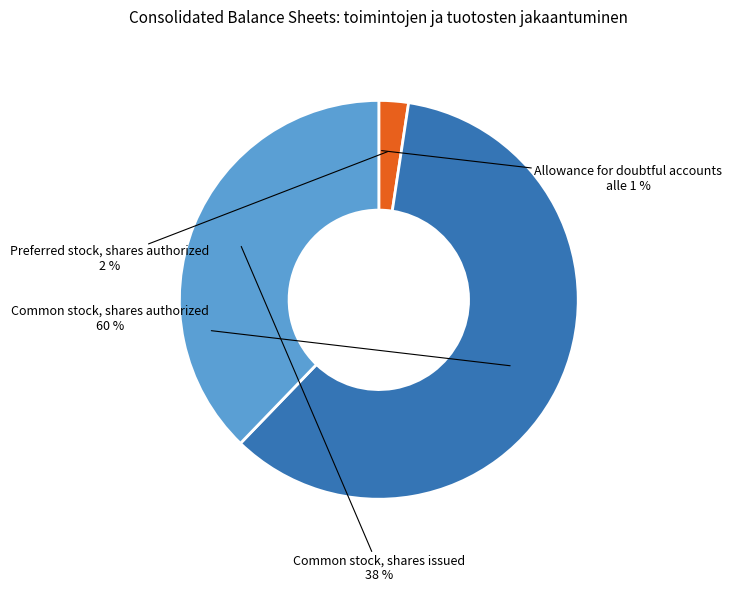

Which slice represents more than half of the pie?

Common stock, shares authorized